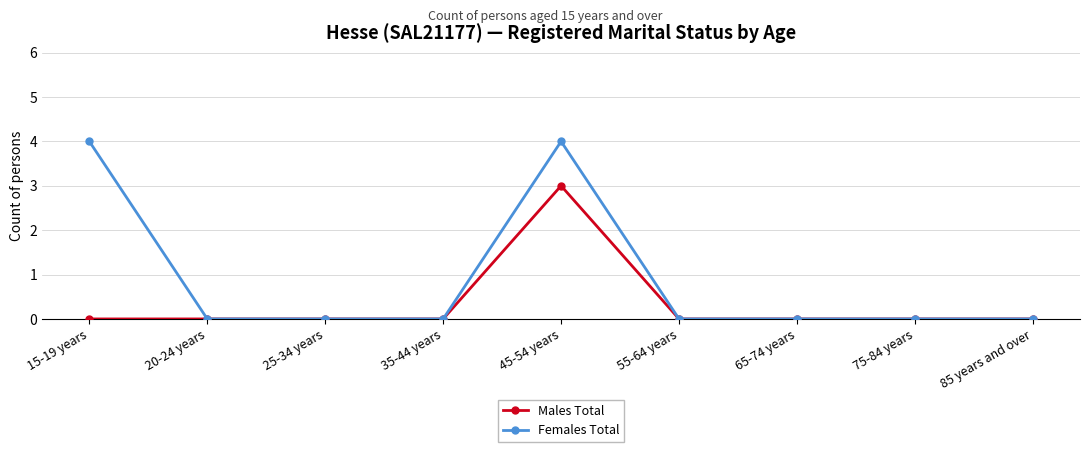

What is the label of the 1st point from the left?

15-19 years